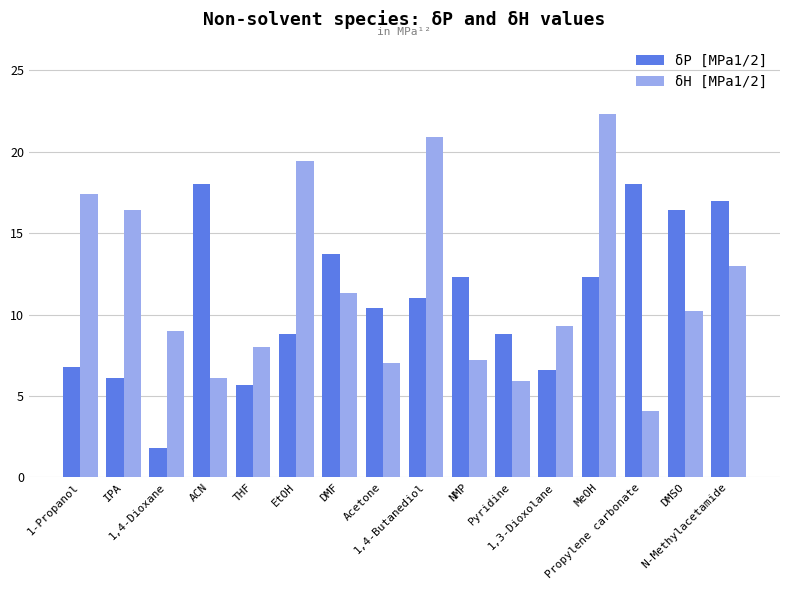

Are the bars horizontal?

No